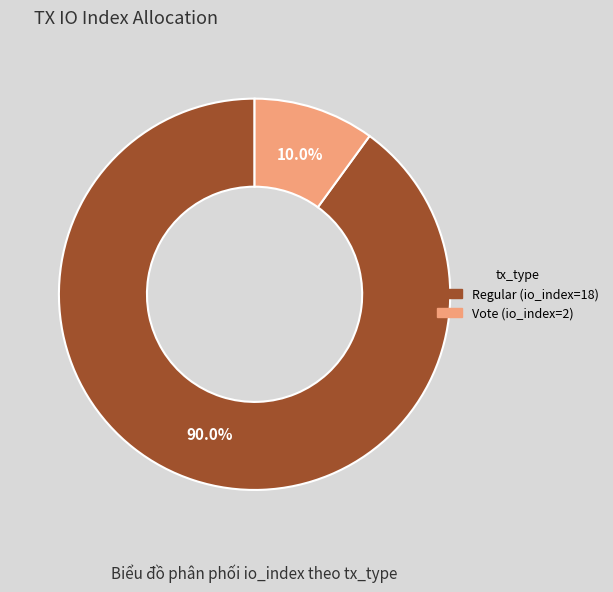

Which category accounts for the majority?

Regular (io_index=18)